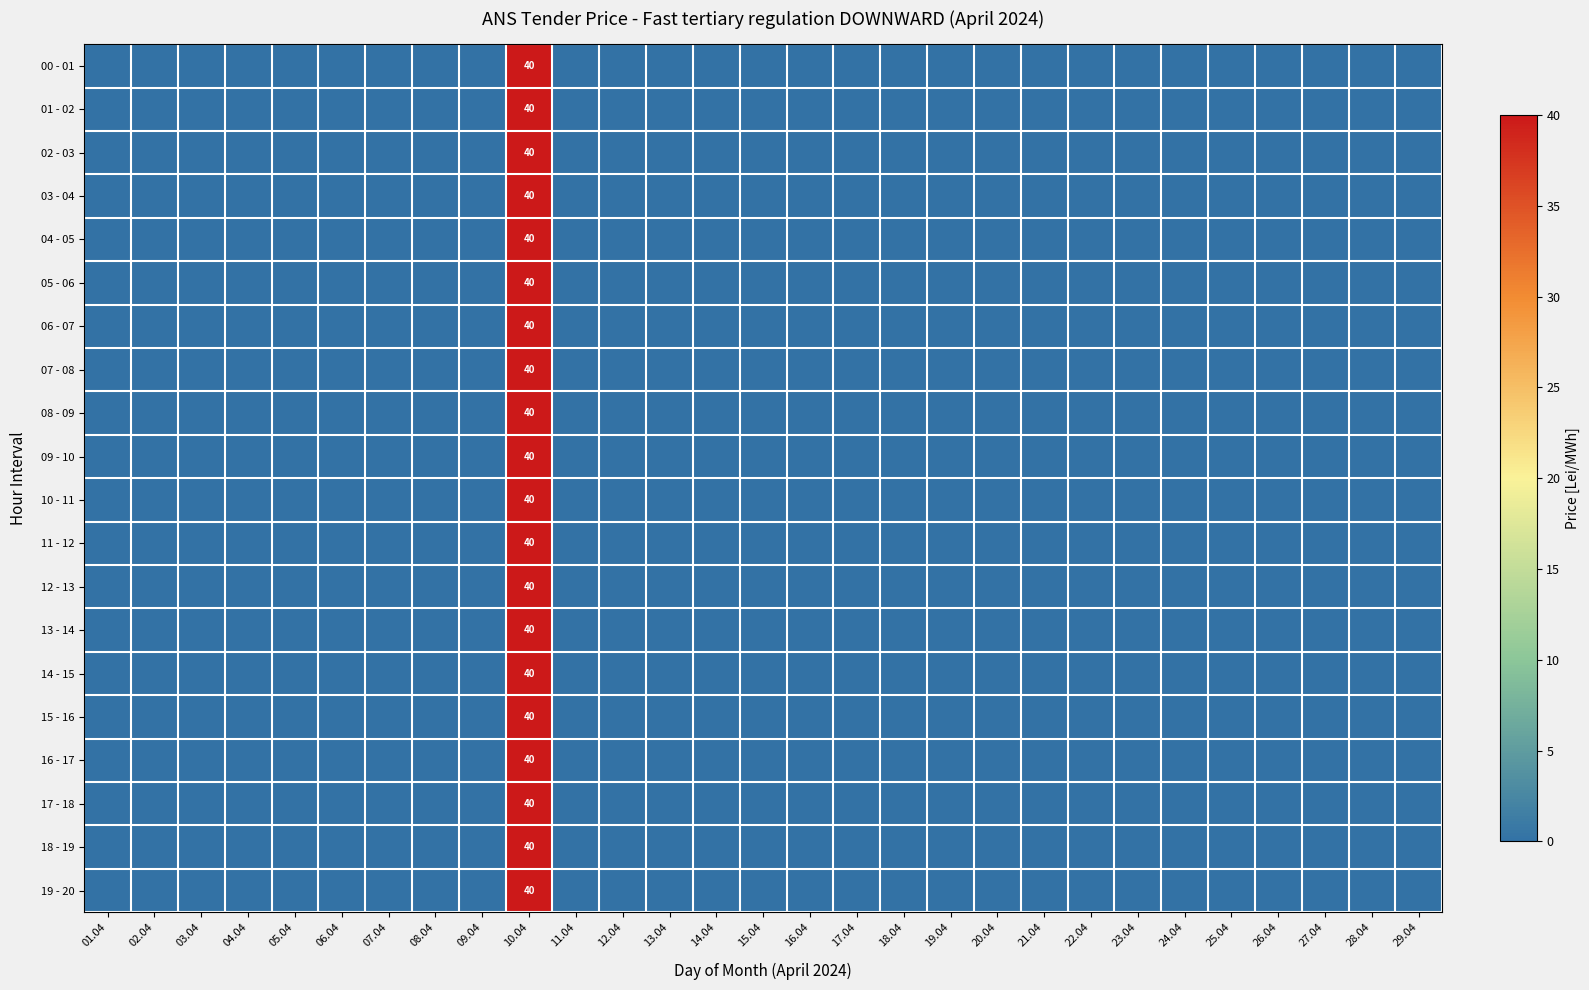

The value of 06 - 07 at 10.04 is 40. True or false?

True